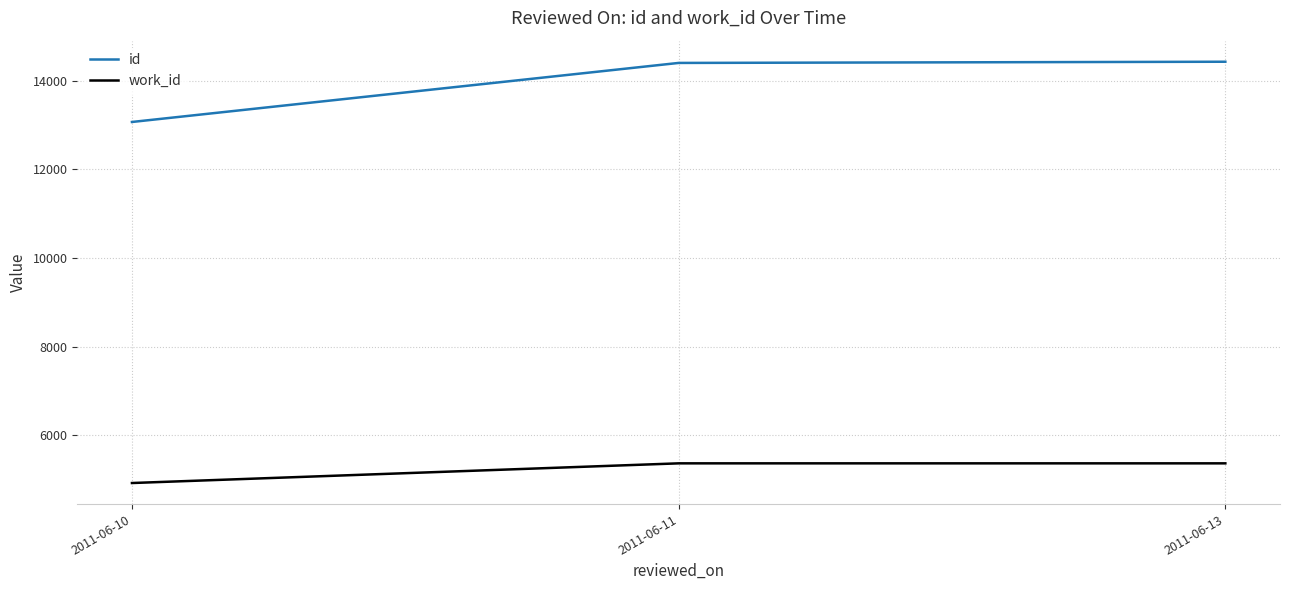

The value of work_id at 2011-06-10 is 4922.0. True or false?

True